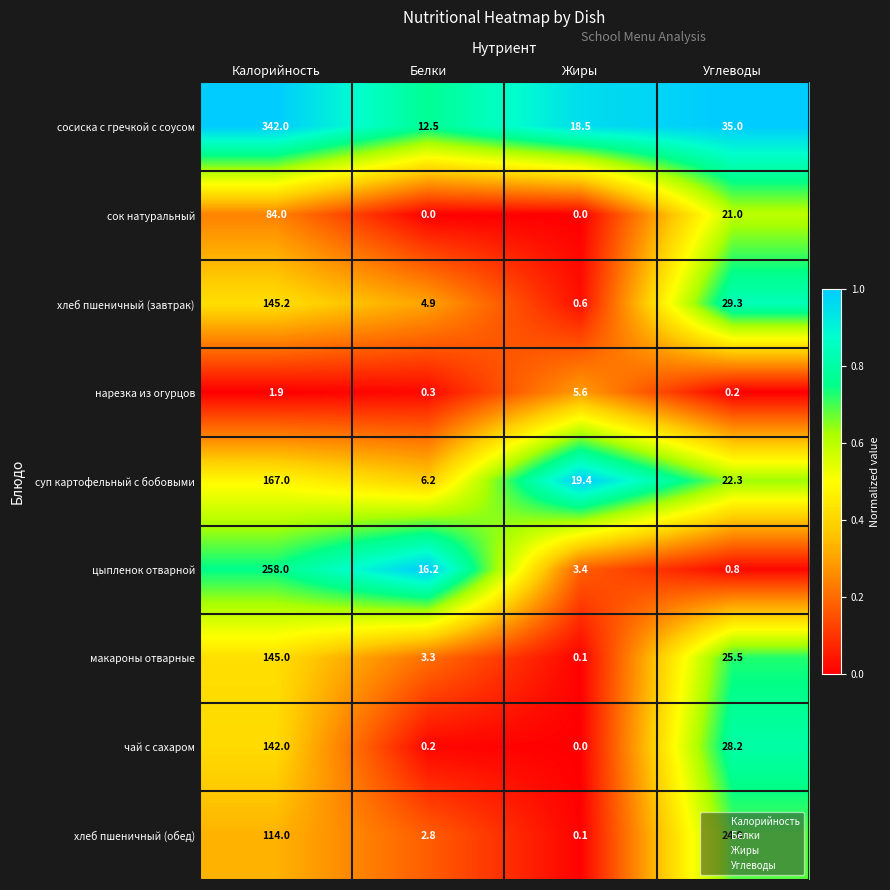

Is the value of макароны отварные at Белки greater than the value of сосиска с гречкой с соусом at Жиры?

No